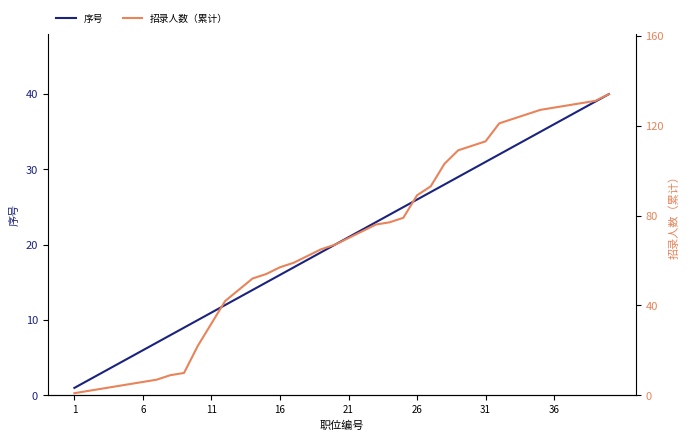

How many distinct data groups are displayed?

2